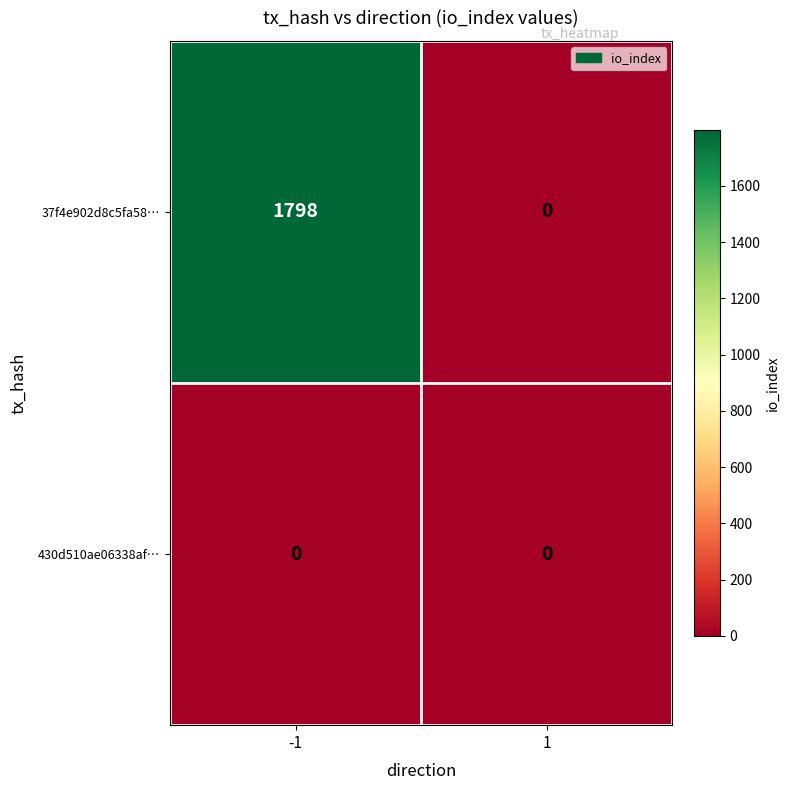

The 37f4e902d8c5fa58… series shows 2355 at -1. True or false?

False